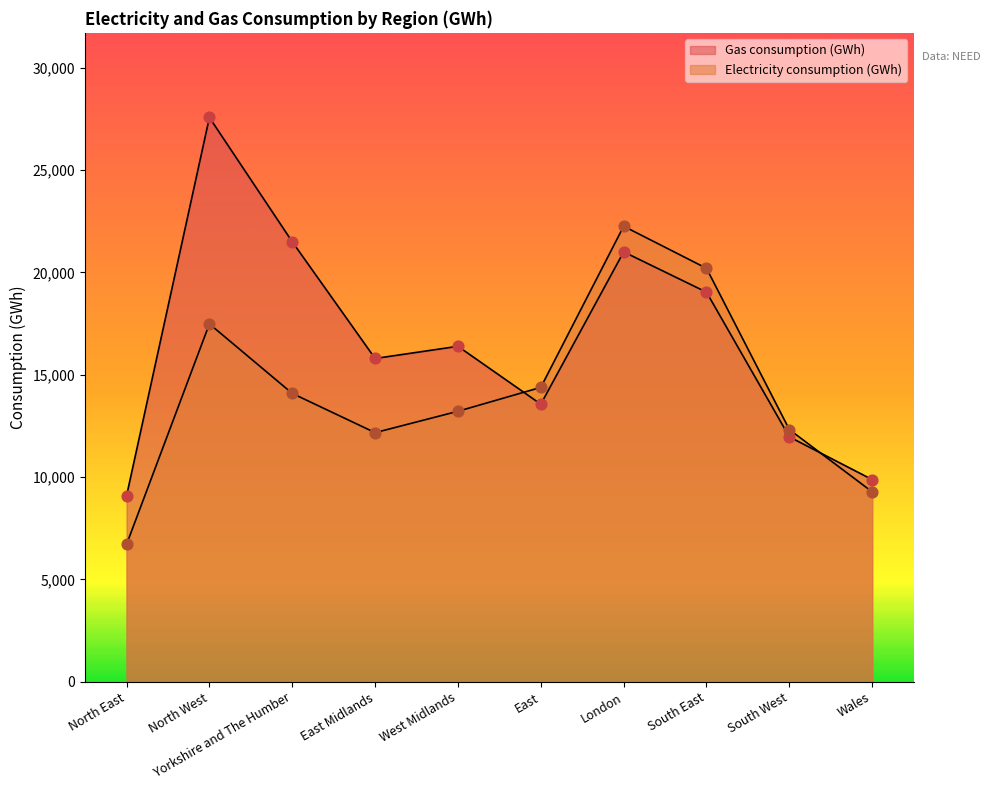

Which series has the largest total across all categories?

Gas consumption (GWh)